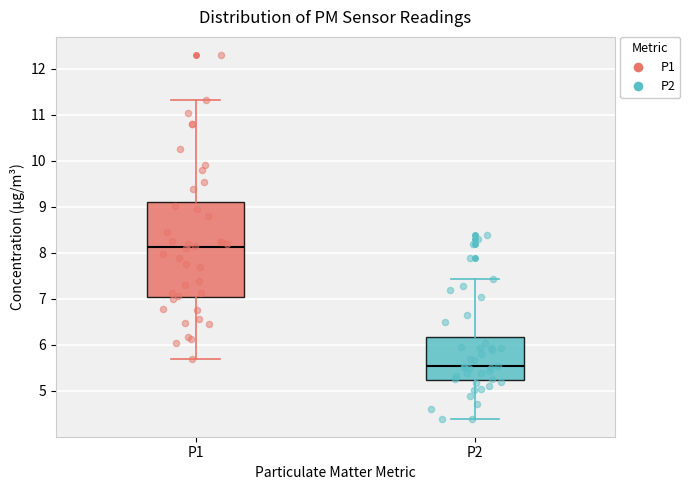

Which box is the tallest, from its lower edge to its upper edge?

P1